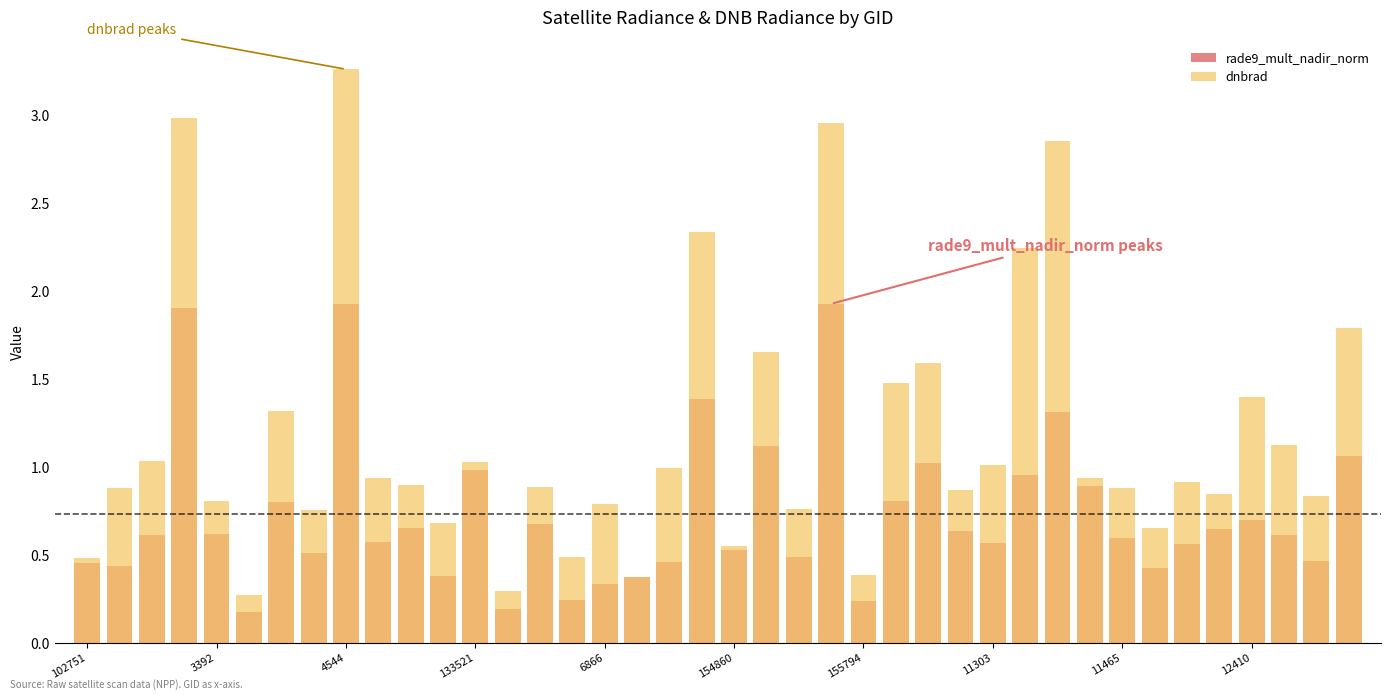

Rank the series by their average value, from highest to lowest.

dnbrad, rade9_mult_nadir_norm